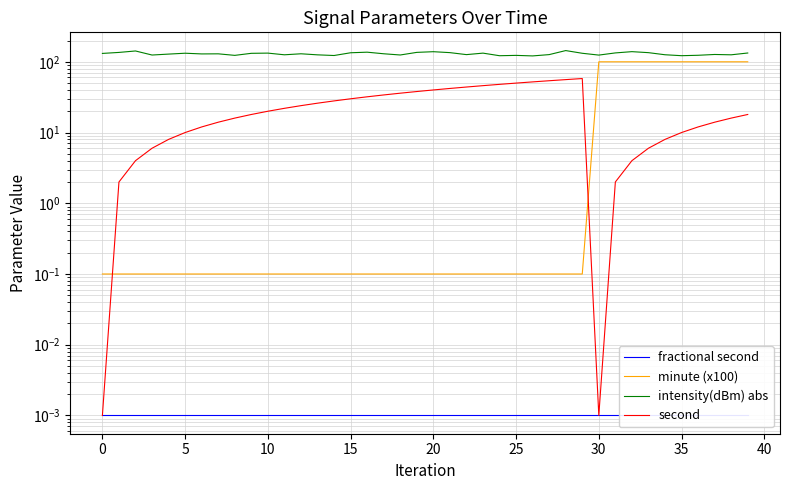

True or false: intensity(dBm) abs and fractional second intersect in this chart.

False